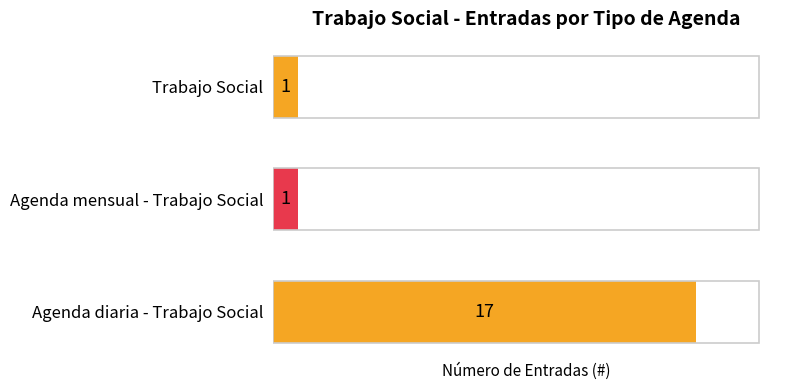

Reading left to right, what are all the values shown in this chart?

17	1	1